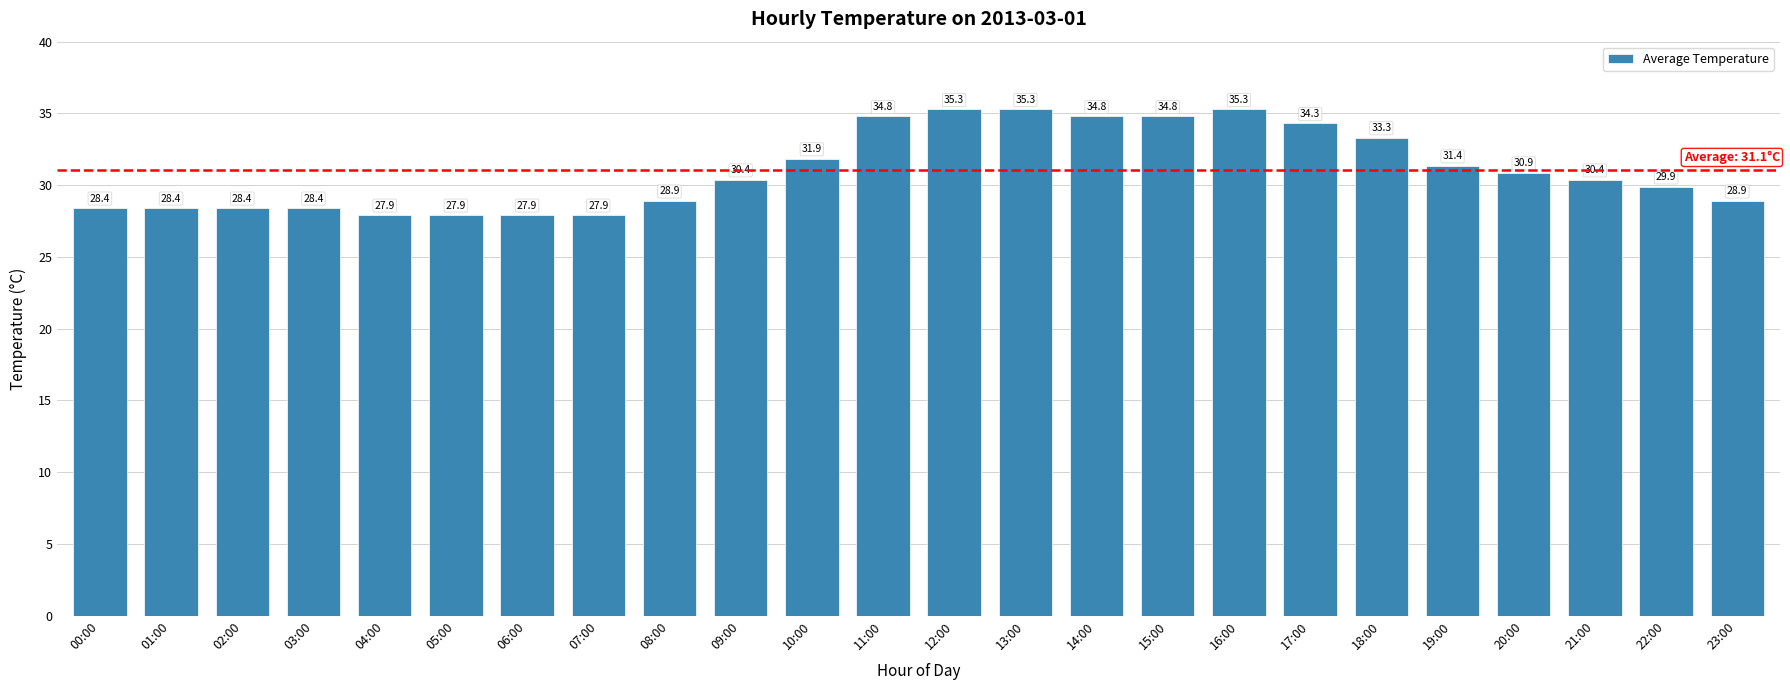

Is it true that the value at 21:00 is 6.9?

False